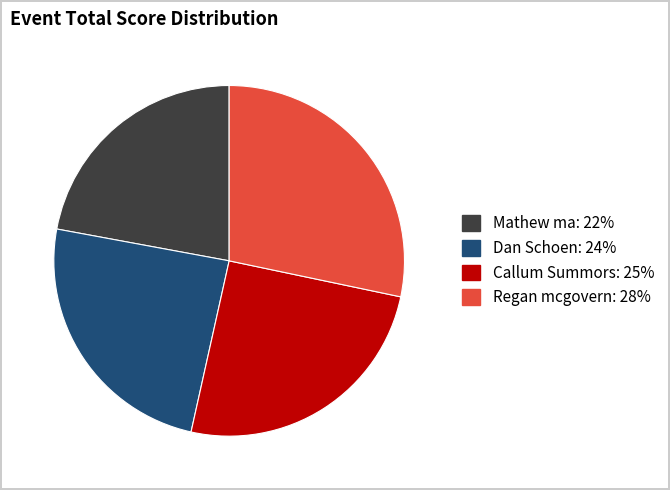

What is the smallest slice in the pie chart?

Mathew ma